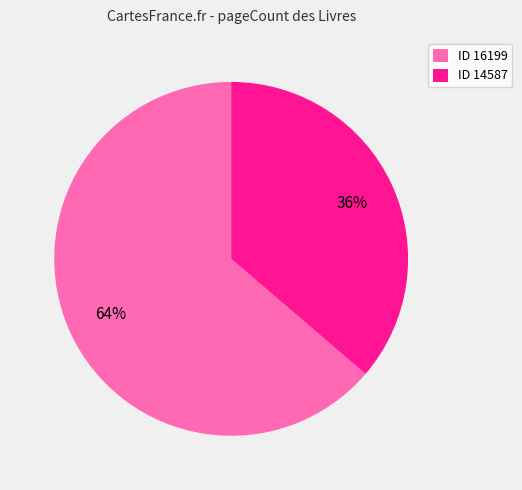

How many slices are in this pie chart?

2